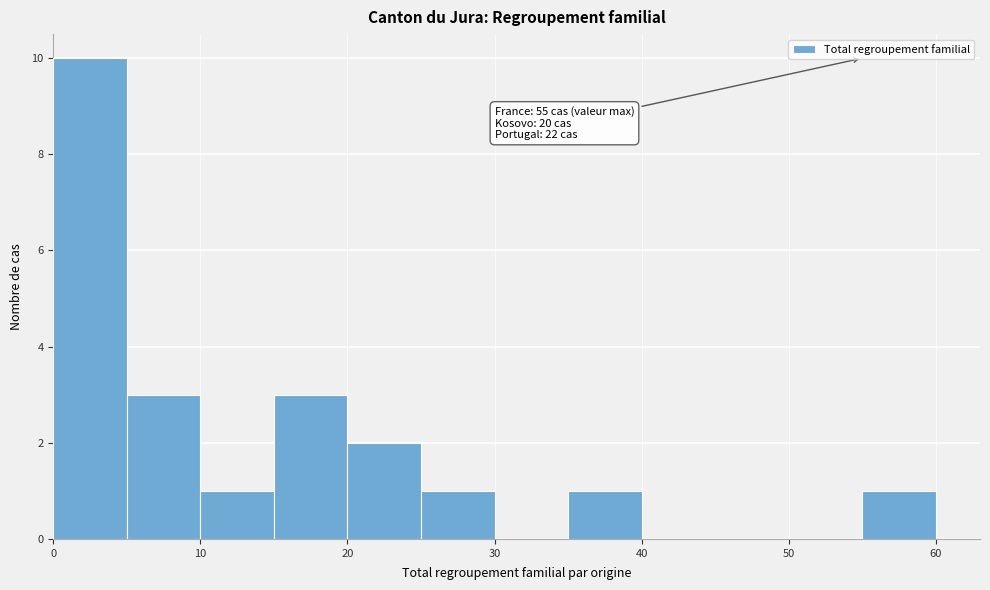

Which range on the x-axis has the tallest bar?

0 to 5